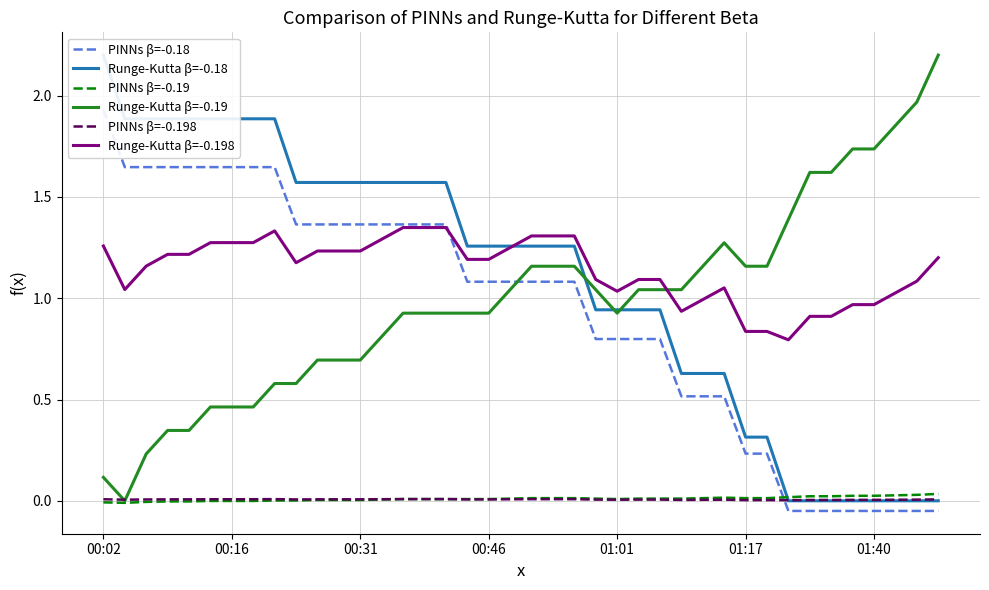

The value of Runge-Kutta β=-0.18 at 23 is 0.9. True or false?

True